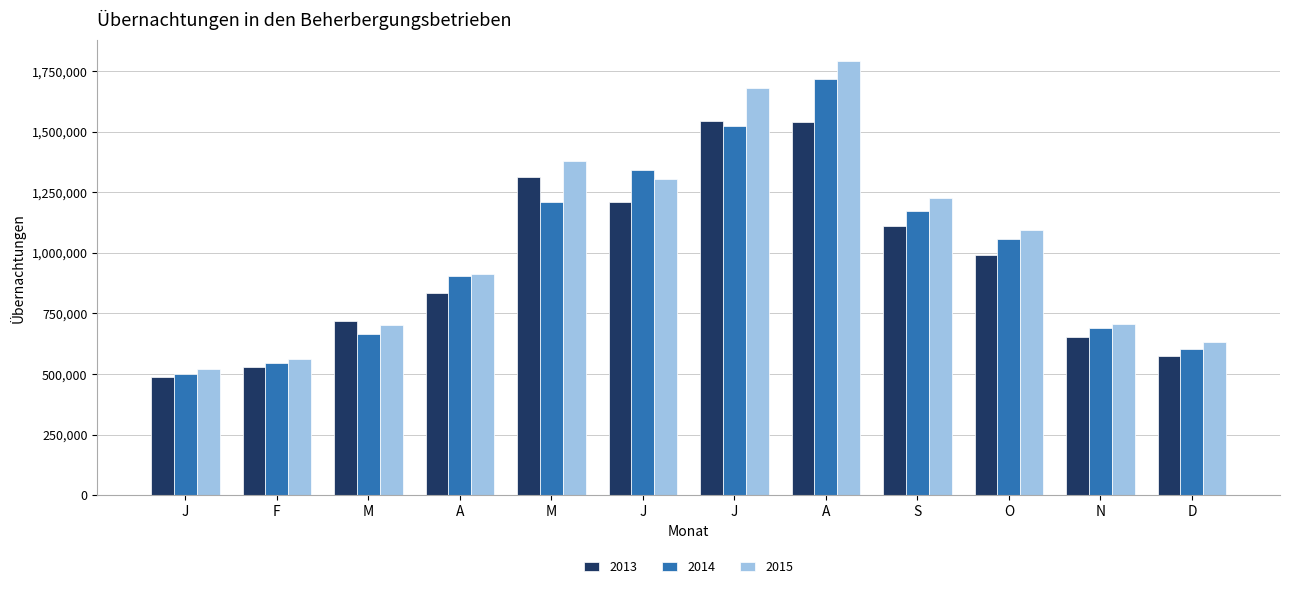

What is the minimum value for 2013?

487895